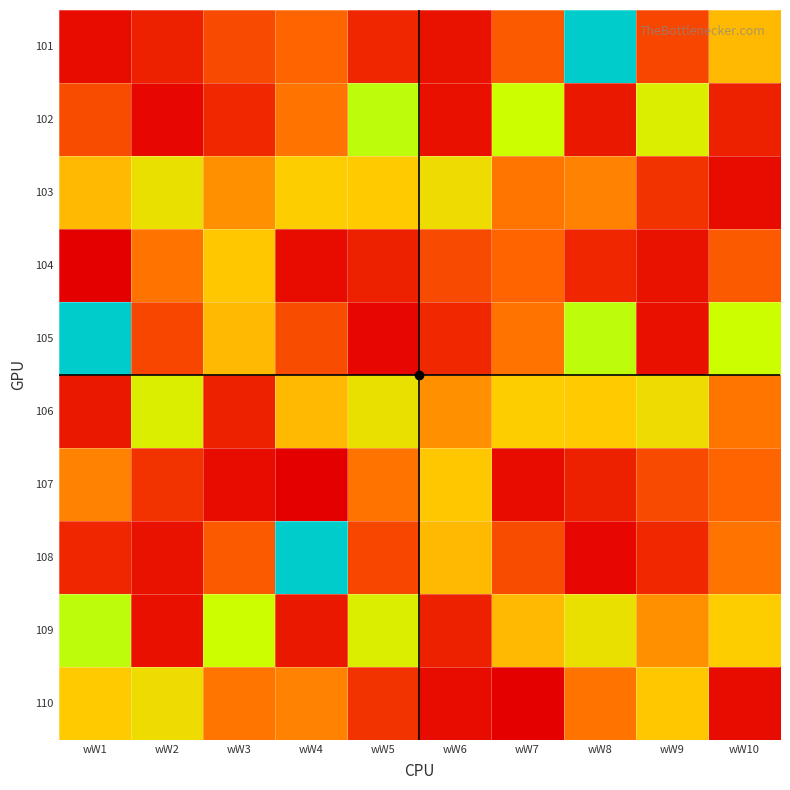

Reading right to left, extract all data points from this chart.

101: wW10=1251	wW9=532	wW8=3282	wW7=657	wW6=199	wW5=333	wW4=720	wW3=558	wW2=303	wW1=163
102: wW10=303	wW9=1796	wW8=244	wW7=2002	wW6=198	wW5=2051	wW4=818	wW3=347	wW2=131	wW1=579
103: wW10=170	wW9=414	wW8=906	wW7=825	wW6=1574	wW5=1356	wW4=1384	wW3=994	wW2=1624	wW1=1249
104: wW10=657	wW9=199	wW8=333	wW7=720	wW6=558	wW5=303	wW4=163	wW3=1335	wW2=821	wW1=86
105: wW10=2002	wW9=198	wW8=2051	wW7=818	wW6=347	wW5=131	wW4=579	wW3=1251	wW2=532	wW1=3282
106: wW10=825	wW9=1574	wW8=1356	wW7=1384	wW6=994	wW5=1624	wW4=1249	wW3=303	wW2=1796	wW1=244
107: wW10=720	wW9=558	wW8=303	wW7=163	wW6=1335	wW5=821	wW4=86	wW3=170	wW2=414	wW1=906
108: wW10=818	wW9=347	wW8=131	wW7=579	wW6=1251	wW5=532	wW4=3282	wW3=657	wW2=199	wW1=333
109: wW10=1384	wW9=994	wW8=1624	wW7=1249	wW6=303	wW5=1796	wW4=244	wW3=2002	wW2=198	wW1=2051
110: wW10=163	wW9=1335	wW8=821	wW7=86	wW6=170	wW5=414	wW4=906	wW3=825	wW2=1574	wW1=1356